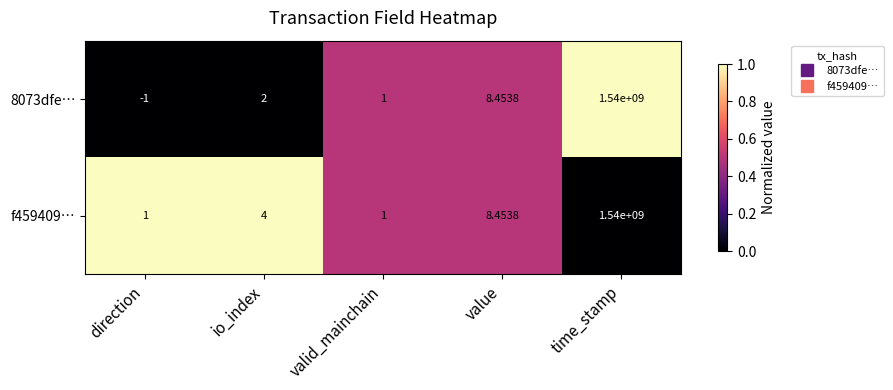

Which category has the lowest value across all series?

direction